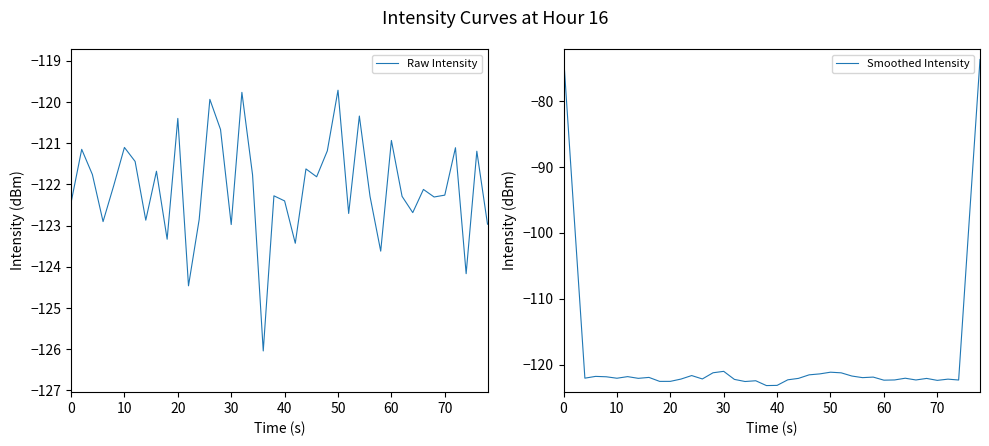

The Raw Intensity series shows -35.6 at 70. True or false?

False